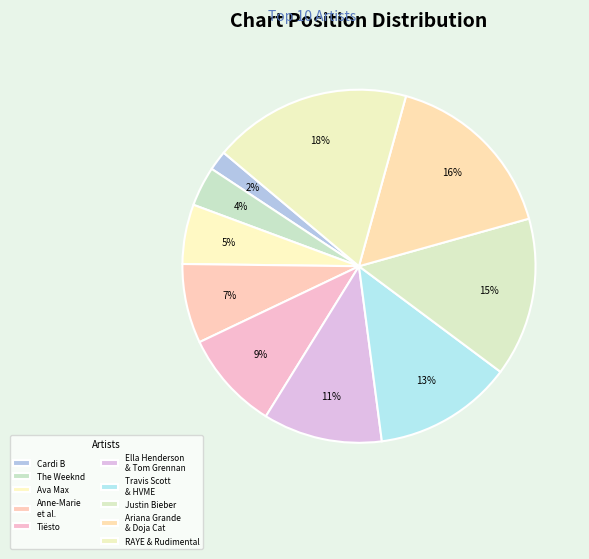

What percentage is NOT represented by Tiësto?

90.9%